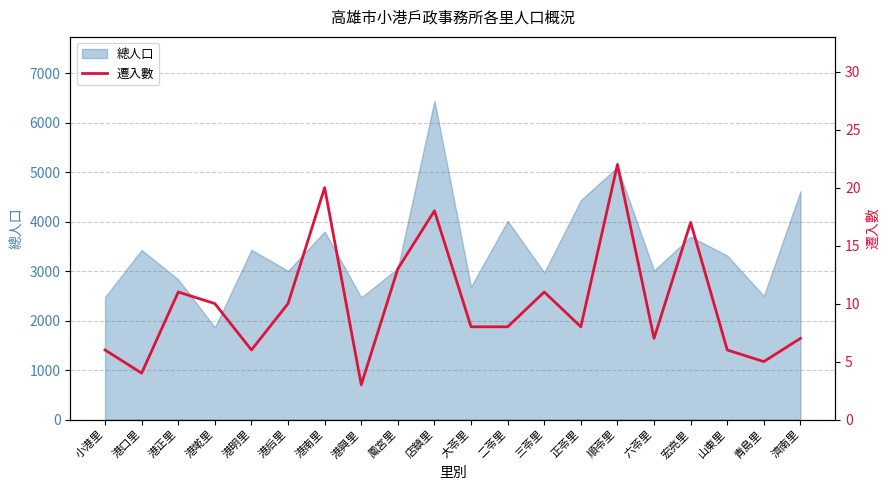

What is the label of the 12th point from the right?

鳳宮里